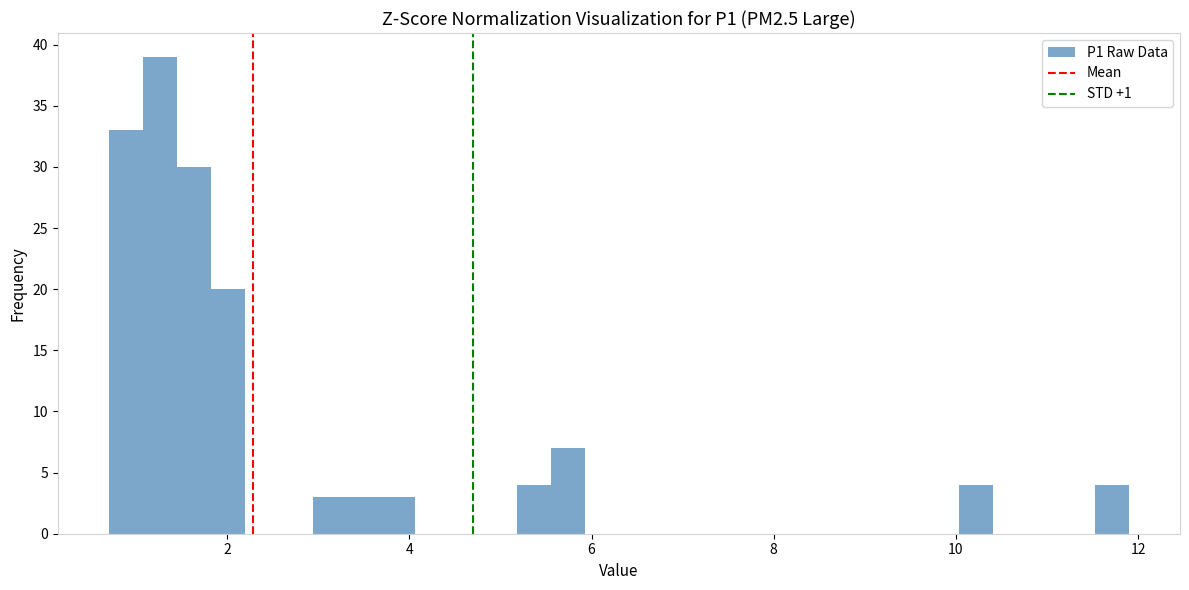

Read against the x-axis, roughly where is the centre of the tallest bar?

1.2